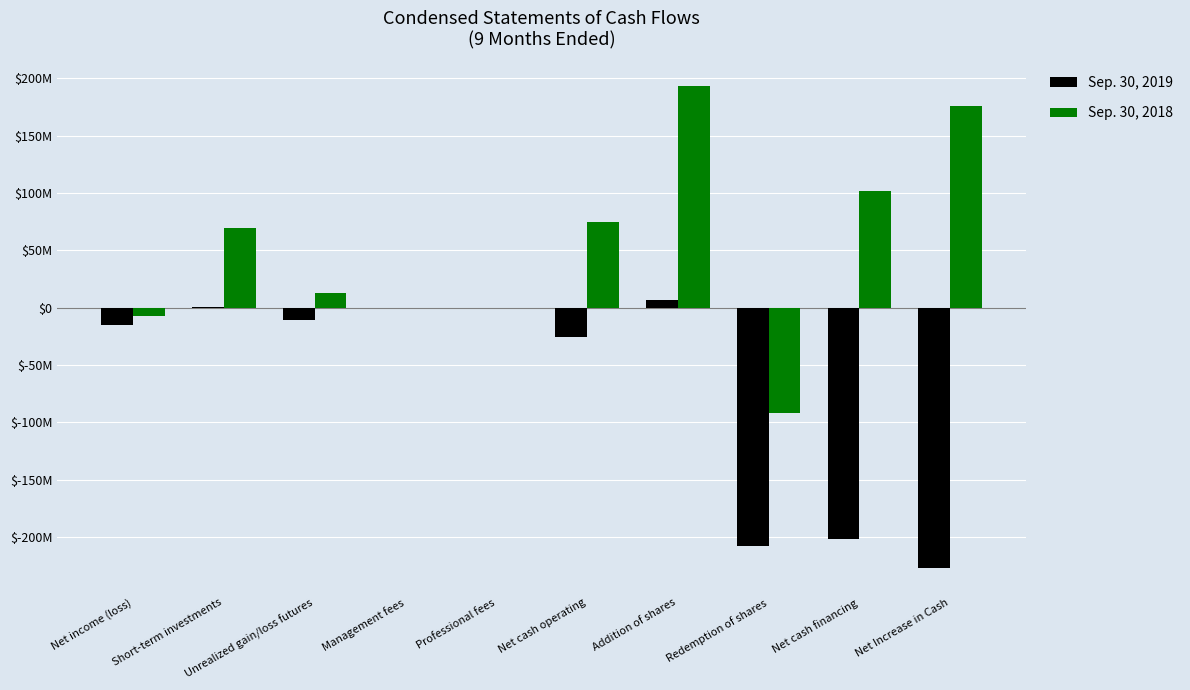

What is the difference between the highest and lowest values at Professional fees?

62835